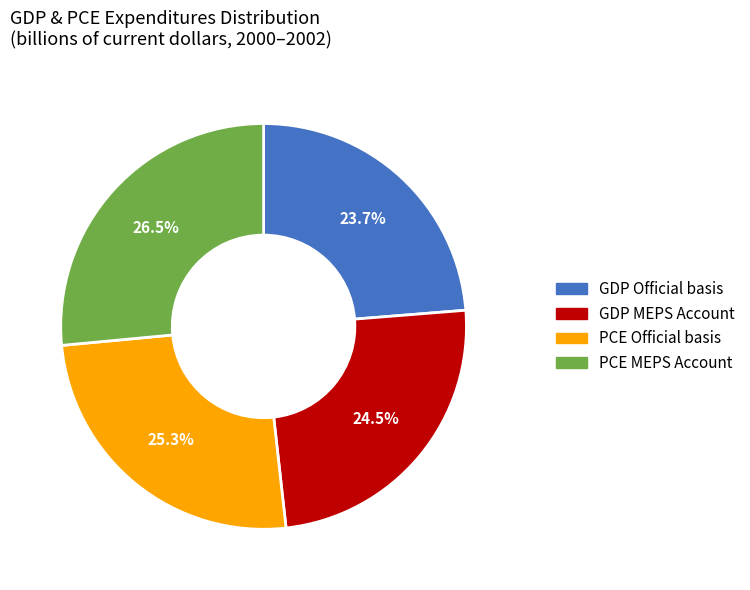

How many slices are in this pie chart?

4